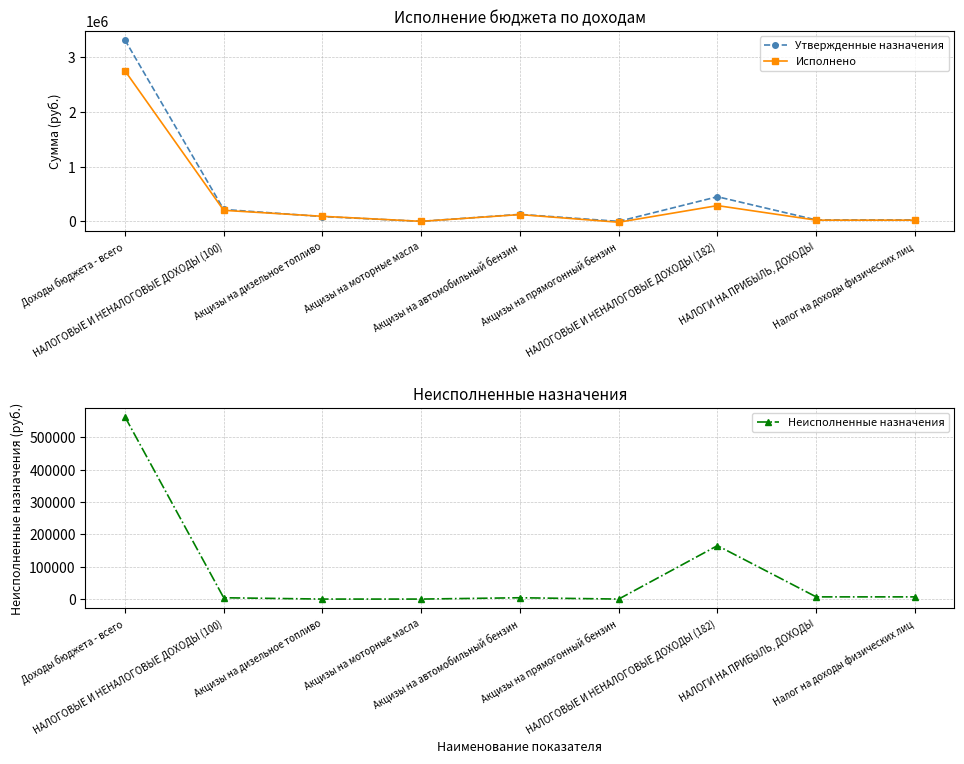

What is the greatest value displayed?

3319926.9